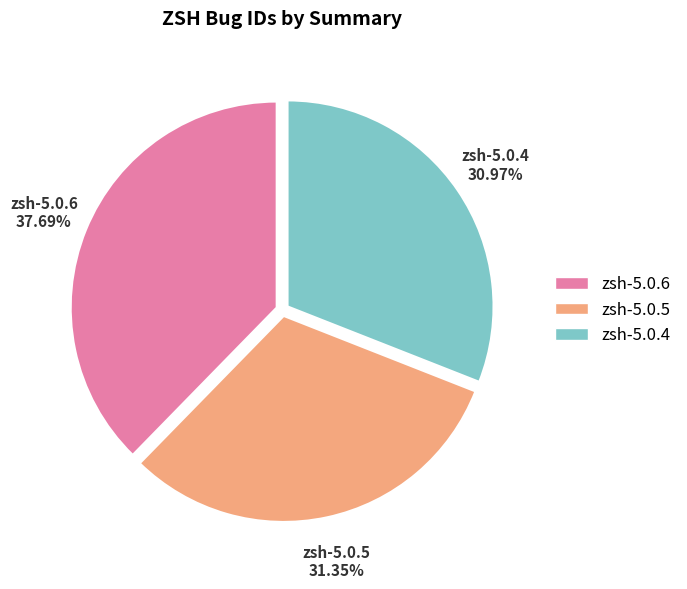

The zsh-5.0.6 slice represents 38% of the pie. True or false?

True